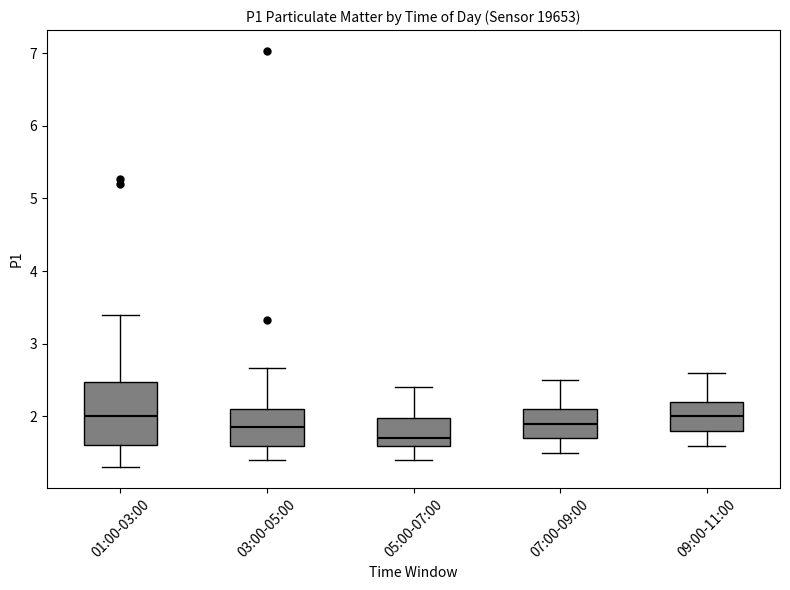

Reading left to right, read every box against the y-axis: the position of its median line, the range the box covers, and the ends of its whiskers. The values are not printed on the chart, so give them approximately, as read against the axis.

01:00-03:00: median 2.0, box 1.6 to 2.5, whiskers 1.3 to 3.4
03:00-05:00: median 1.9, box 1.6 to 2.1, whiskers 1.4 to 2.7
05:00-07:00: median 1.7, box 1.6 to 2.0, whiskers 1.4 to 2.4
07:00-09:00: median 1.9, box 1.7 to 2.1, whiskers 1.5 to 2.5
09:00-11:00: median 2.0, box 1.8 to 2.2, whiskers 1.6 to 2.6